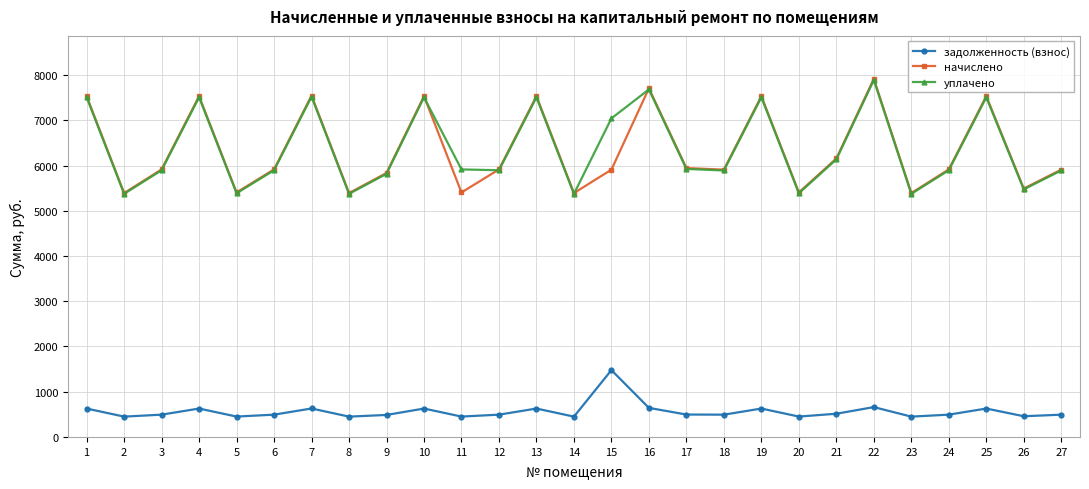

True or false: начислено and задолженность (взнос) intersect in this chart.

False